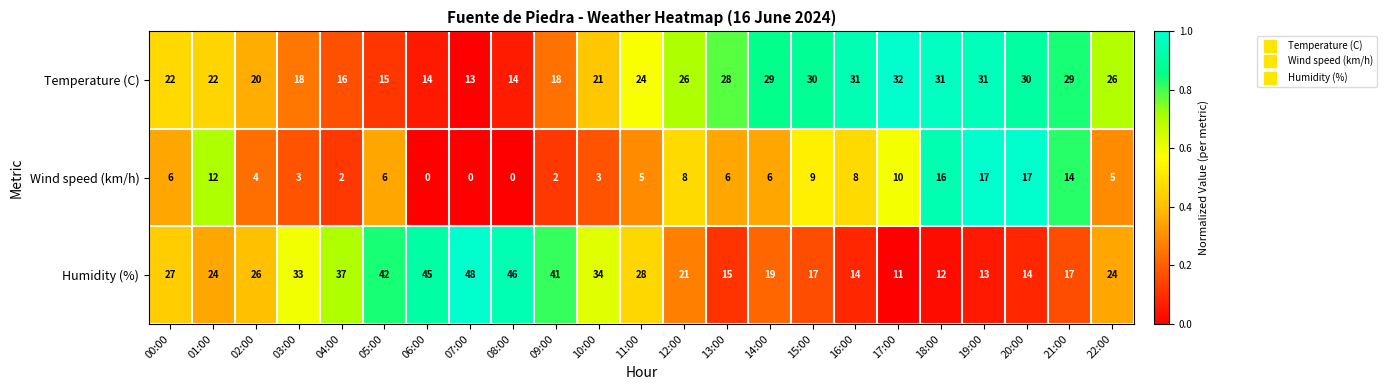

Which series has the widest spread of values?

Humidity (%)